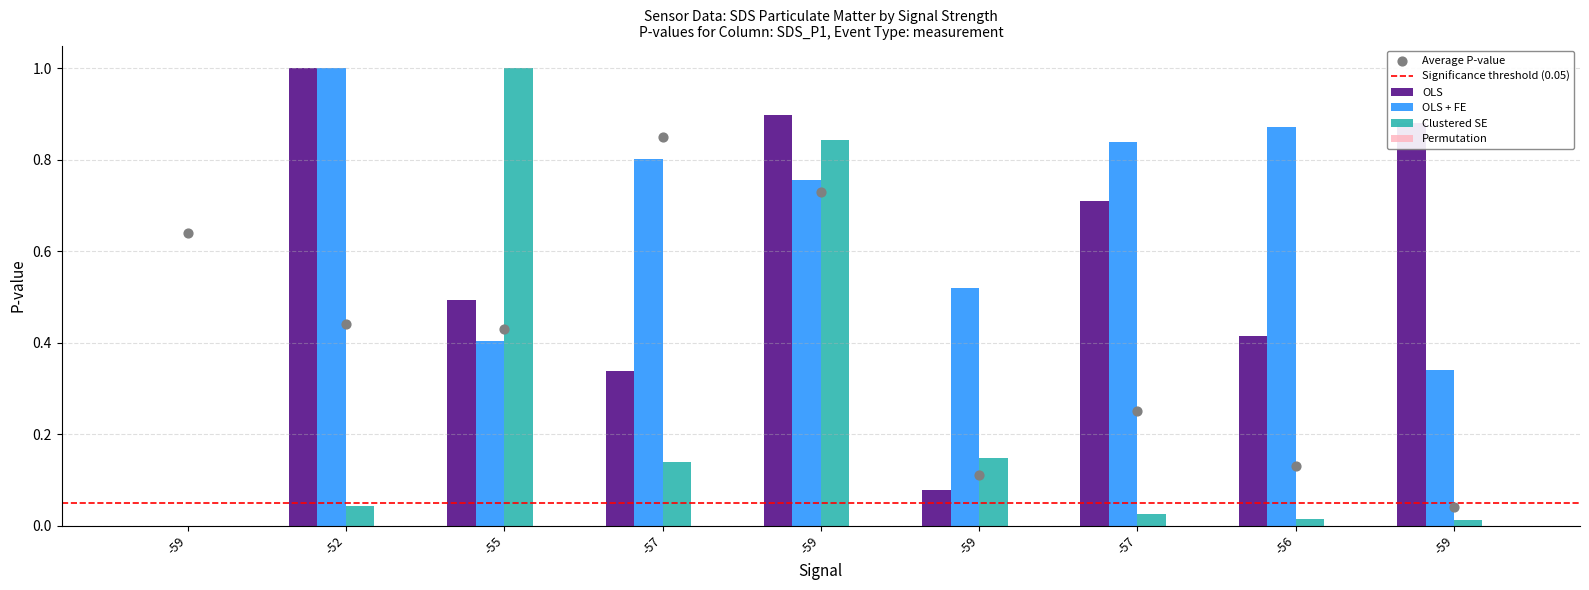

Is the value of SDS_P1 at -57 greater than the value of SDS_P2 at -59?

Yes